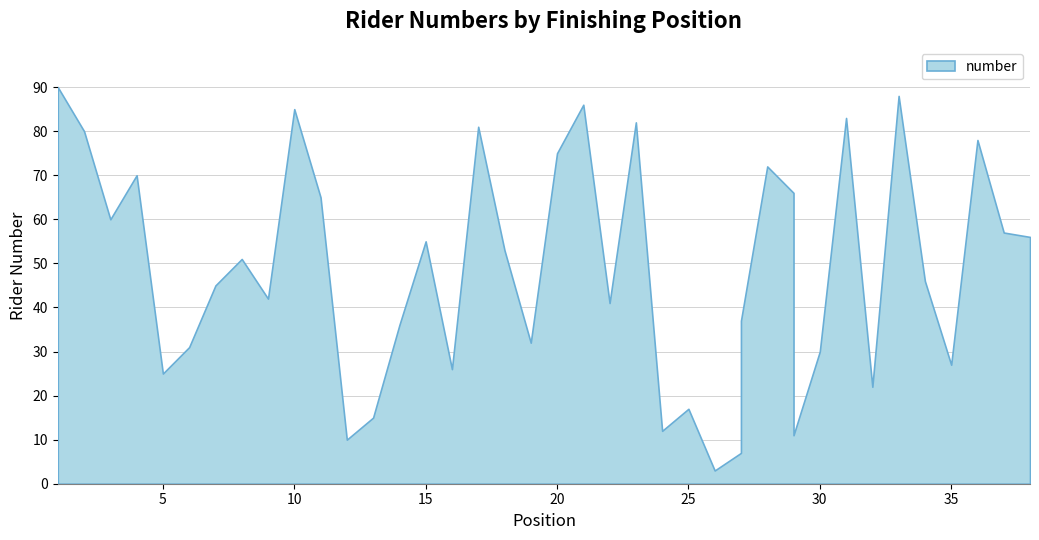

What is the sum of the values at 25 and 27?

24